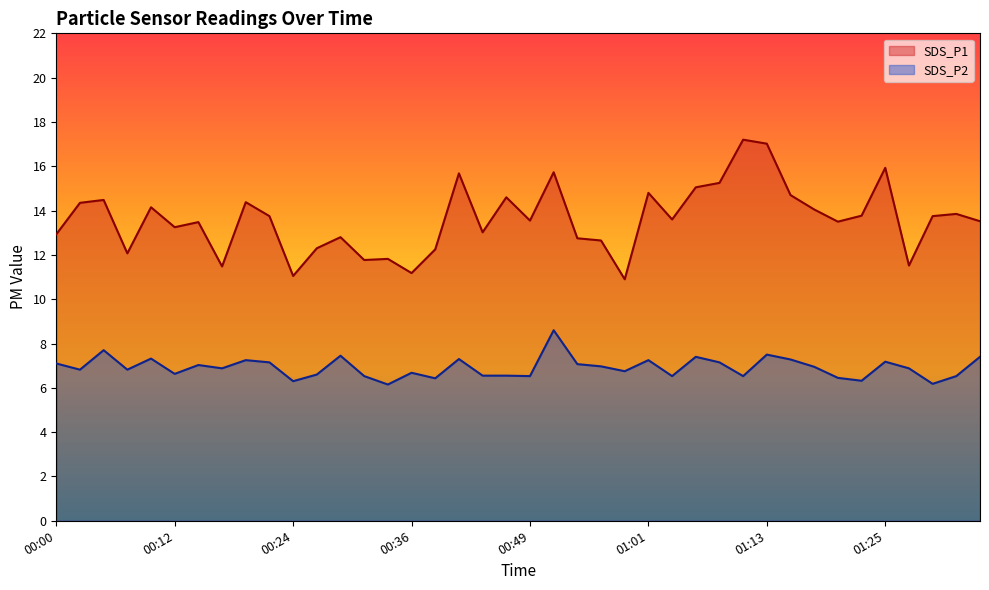

Where is SDS_P1 nearest to the value 14?

01:18